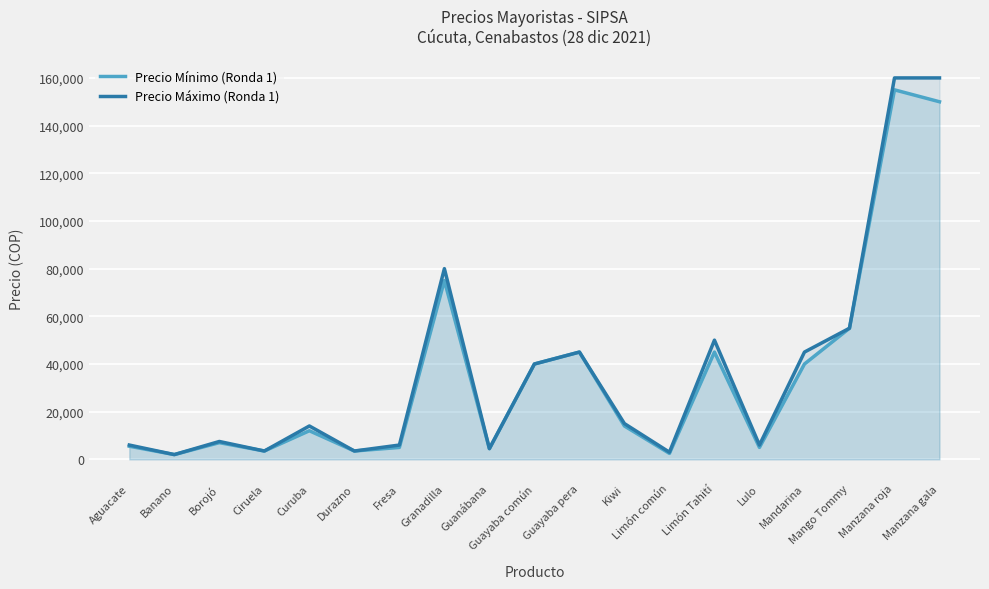

How many interior local peaks does the Precio Máximo (Ronda 1) series have?

5